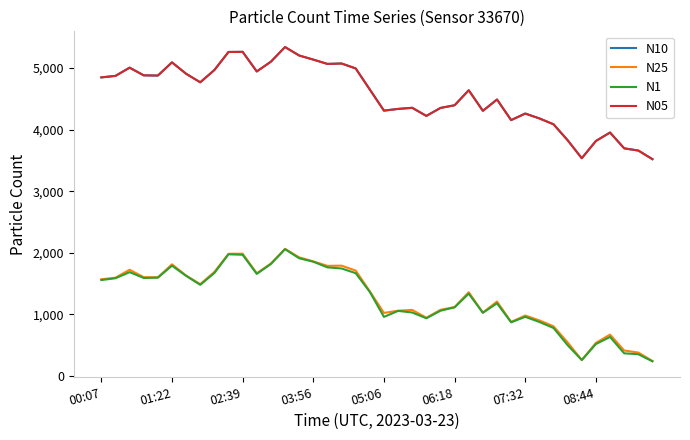

What is the greatest value displayed?

5340.7